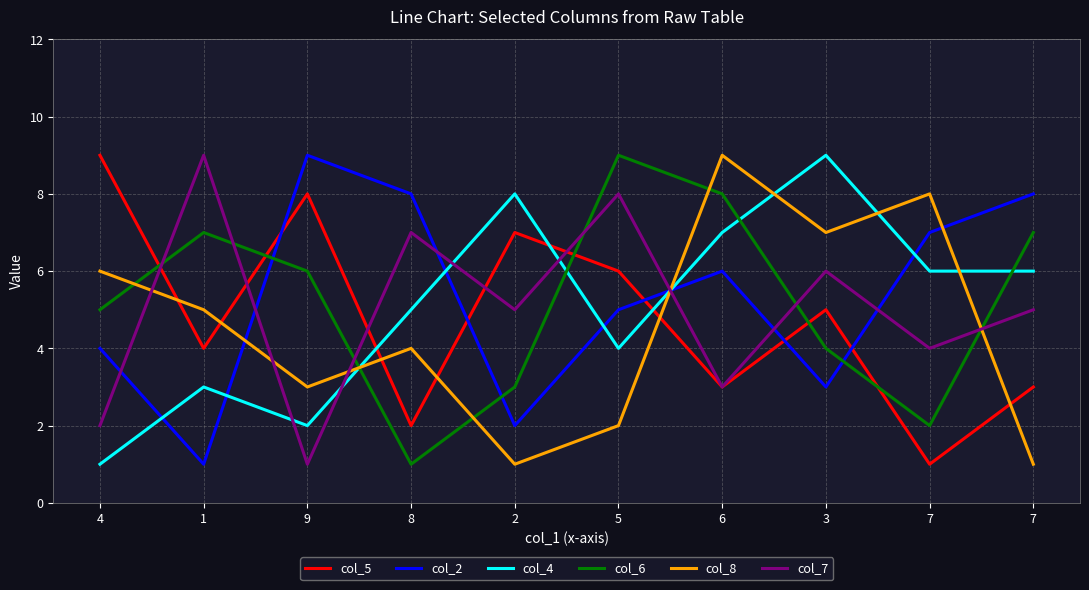

Reading left to right, list all the values displayed in this chart.

col_5: 4=9	1=4	9=8	8=2	2=7	5=6	6=3	3=5	7=1	7=3
col_2: 4=4	1=1	9=9	8=8	2=2	5=5	6=6	3=3	7=7	7=8
col_4: 4=1	1=3	9=2	8=5	2=8	5=4	6=7	3=9	7=6	7=6
col_6: 4=5	1=7	9=6	8=1	2=3	5=9	6=8	3=4	7=2	7=7
col_8: 4=6	1=5	9=3	8=4	2=1	5=2	6=9	3=7	7=8	7=1
col_7: 4=2	1=9	9=1	8=7	2=5	5=8	6=3	3=6	7=4	7=5